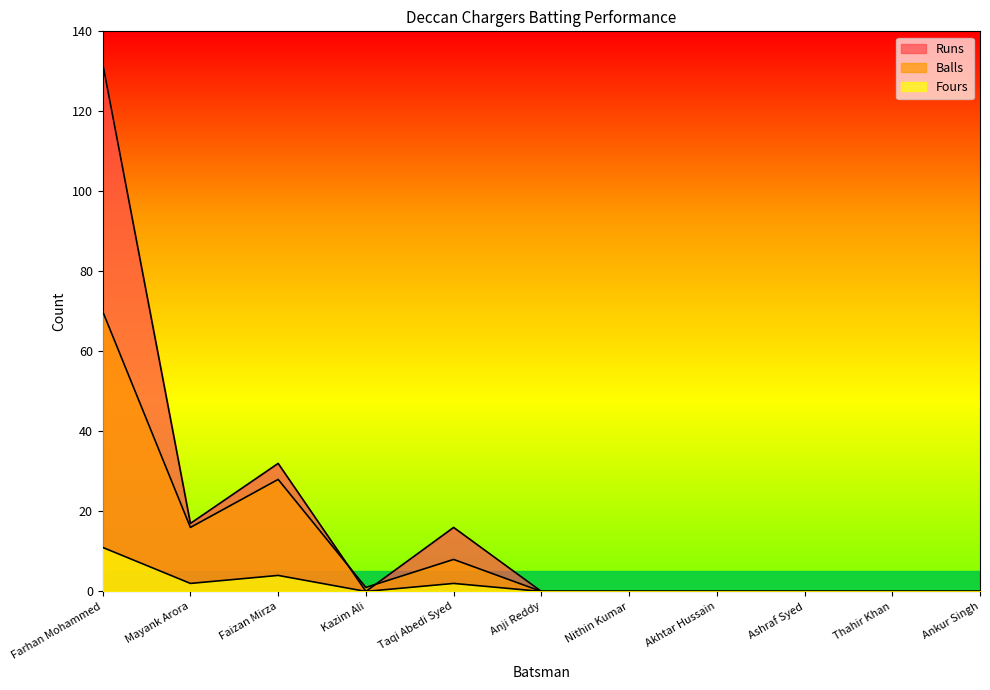

True or false: Fours and Balls cross at least once.

False